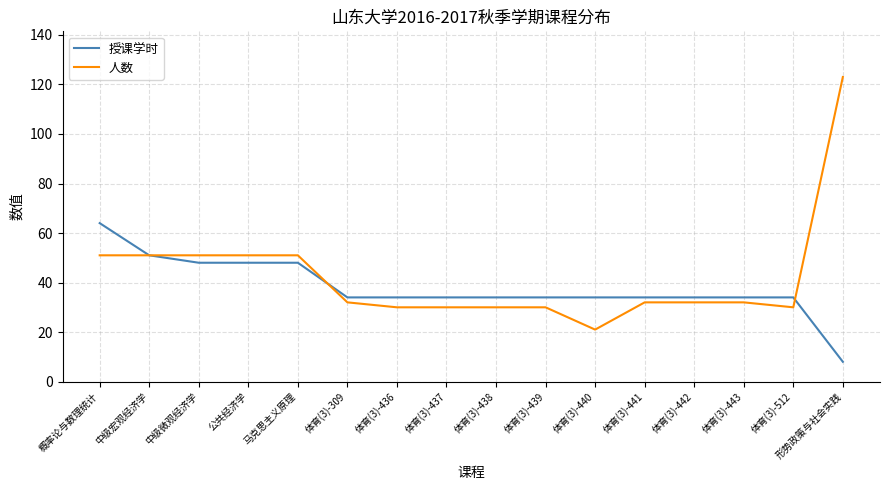

What is the total value across all series at 体育(3)-439?

64